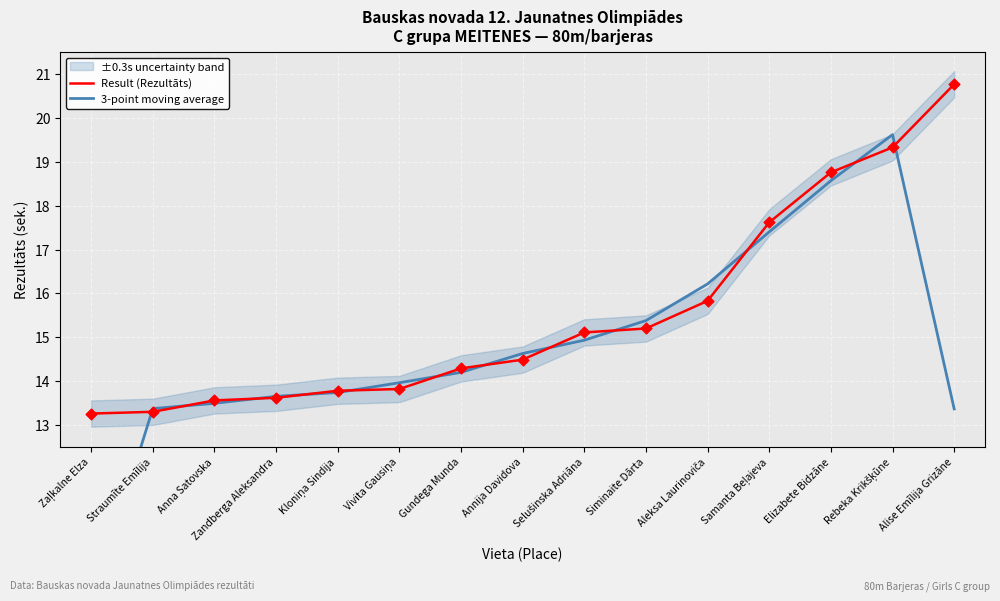

At how many categories does at least one series exceed 9?

15